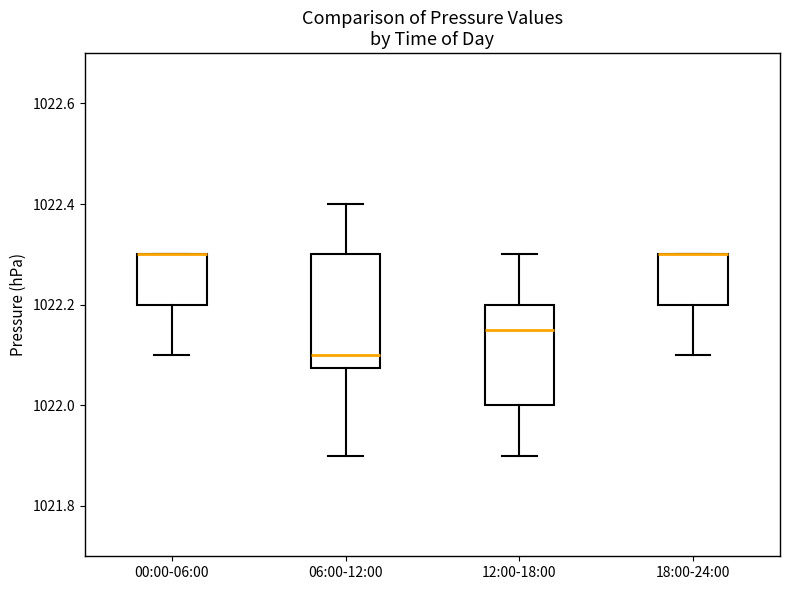

Where is the upper edge of the box for 18:00-24:00 on the y-axis? The values are not printed on the chart, so give them approximately, as read against the axis.

1022.30